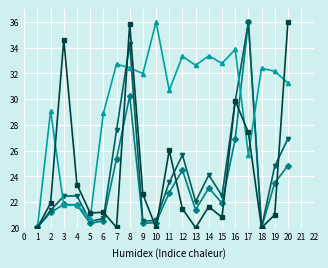

What is the greatest value displayed?

36.0